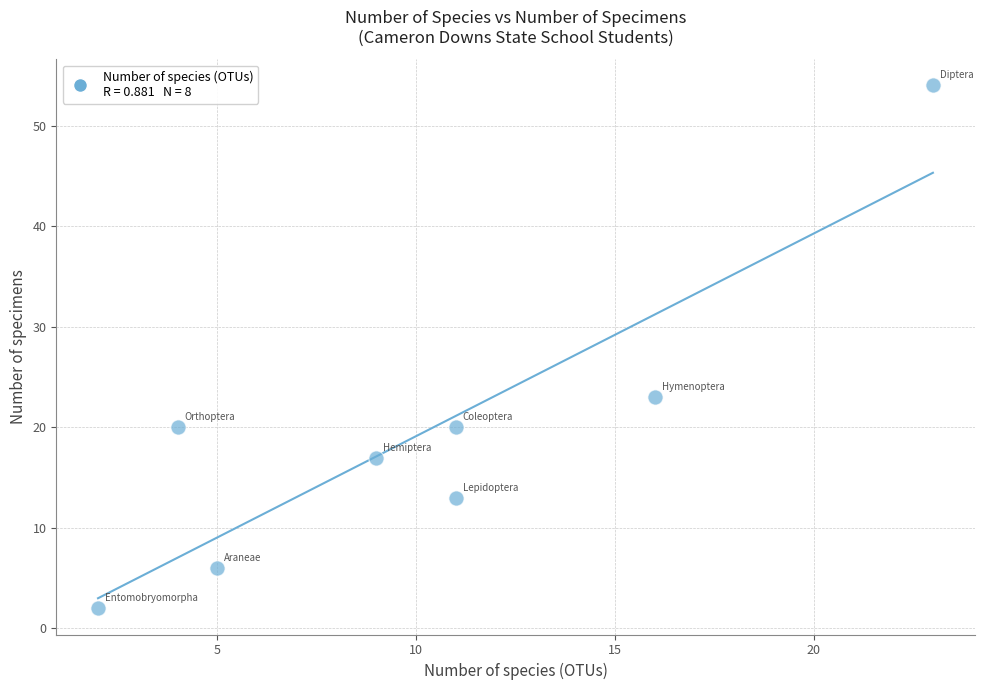

What is the range of X values (max minus min)?

21